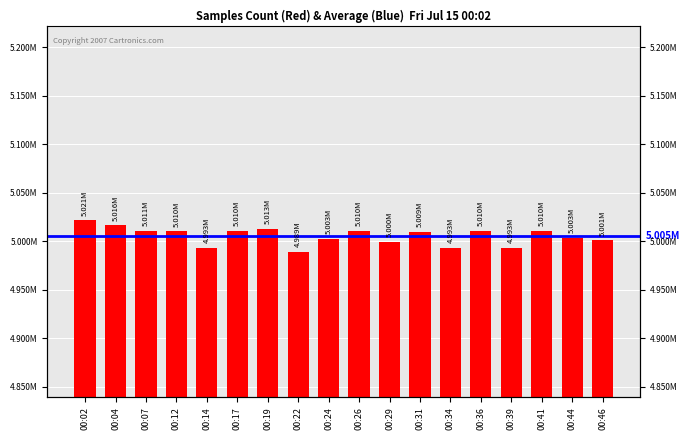

Where does the data first go above 5010136?

00:02